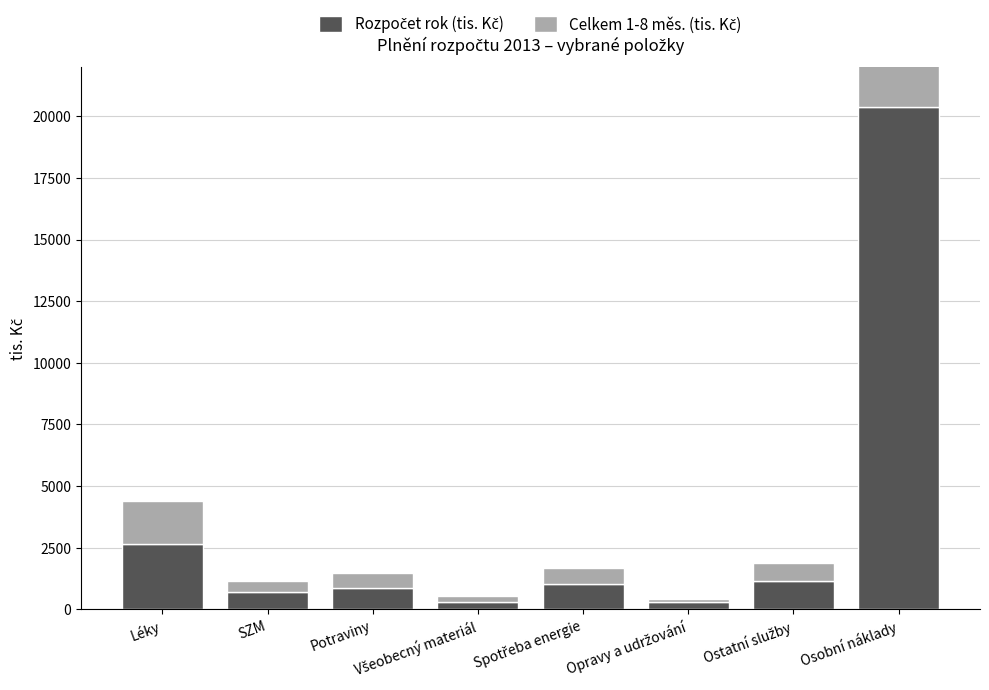

List the labels in order of Celkem 1-8 měs. (tis. Kč) value, smallest first.

Opravy a udržování, Všeobecný materiál, SZM, Potraviny, Spotřeba energie, Ostatní služby, Léky, Osobní náklady